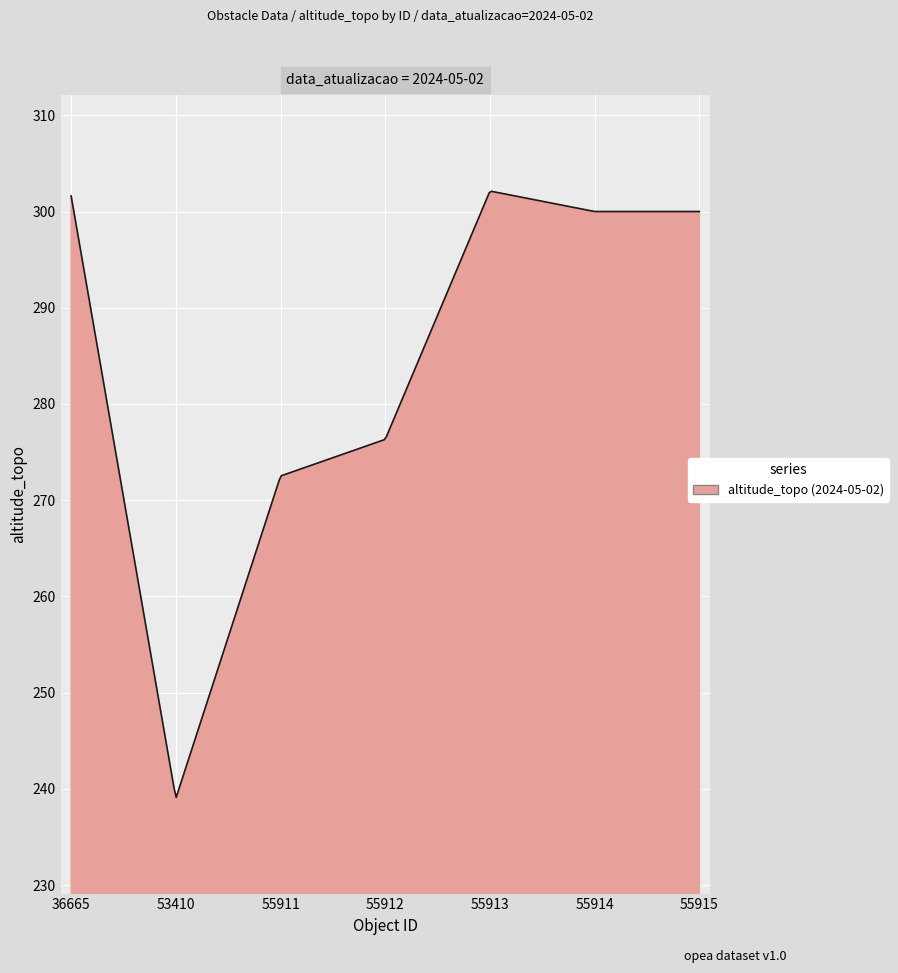

What is the minimum value shown in the chart?

239.1